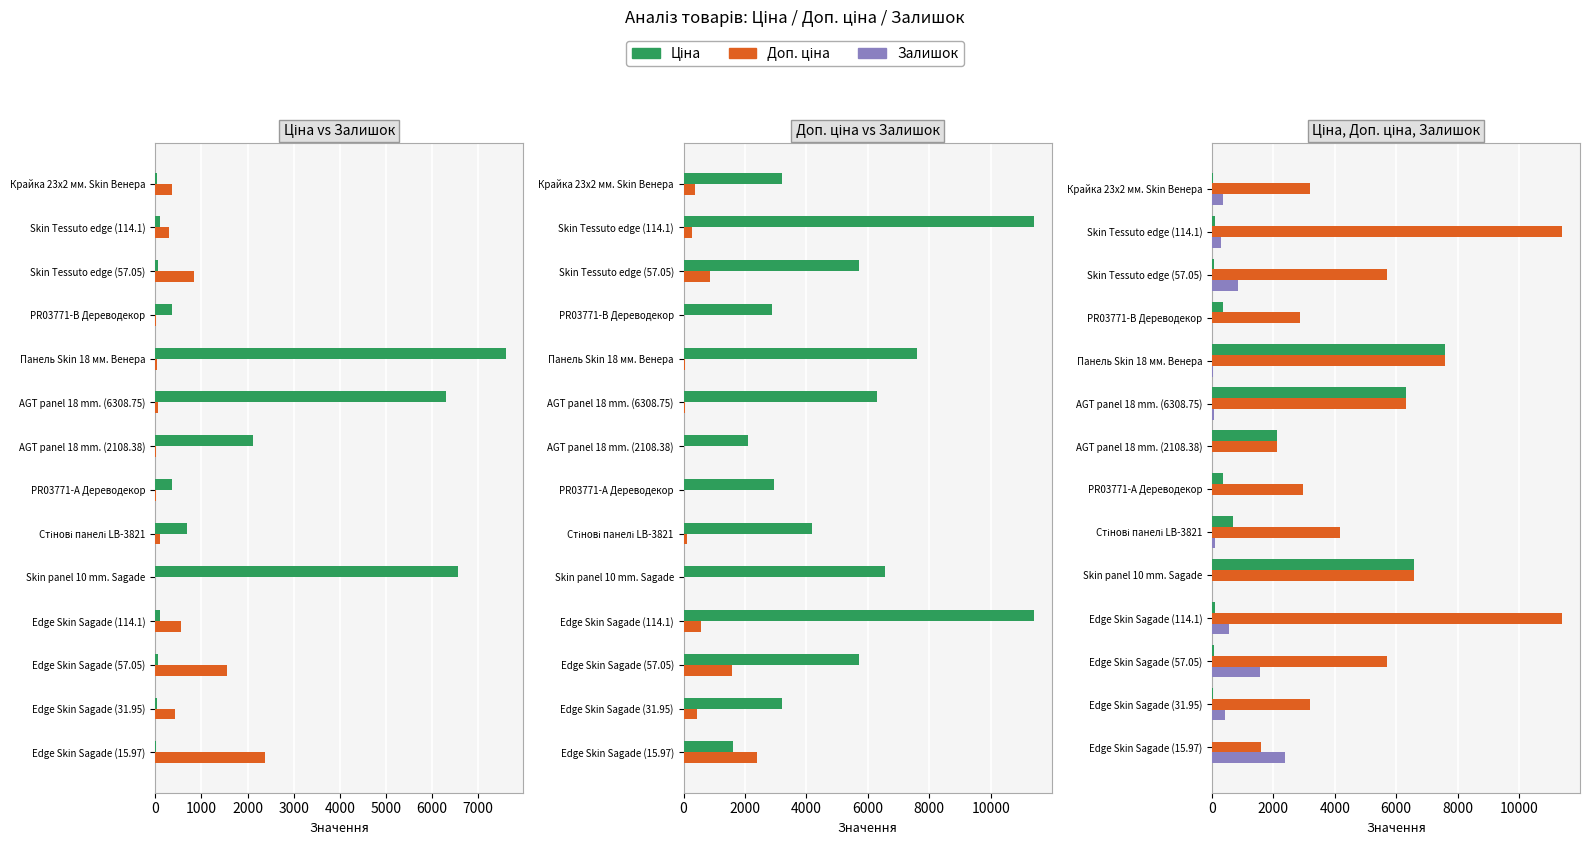

Reading left to right, what are all the values shown in this chart?

Ціна: 32.0	114.1	57.0	359.9	7596.5	6308.8	2108.4	369.5	694.3	6568.8	114.1	57.0	31.9	16.0
Залишок: 360.0	289.0	845.0	15.0	44.0	55.0	12.0	15.0	106.0	0.0	566.0	1564.0	427.0	2387.0
Доп. ціна: 3205.0	11410.0	5705.0	2878.8	7596.5	6308.8	2108.0	2955.8	4165.6	6568.8	11410.0	5705.0	3195.0	1597.0